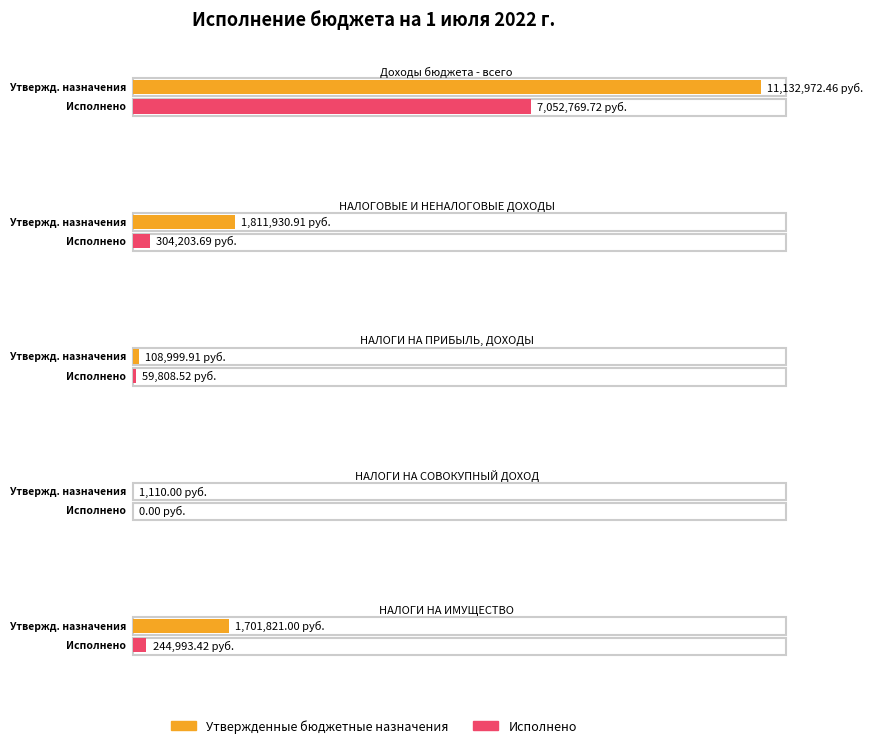

What is the total value across all series at НАЛОГИ НА СОВОКУПНЫЙ ДОХОД?

1110.0